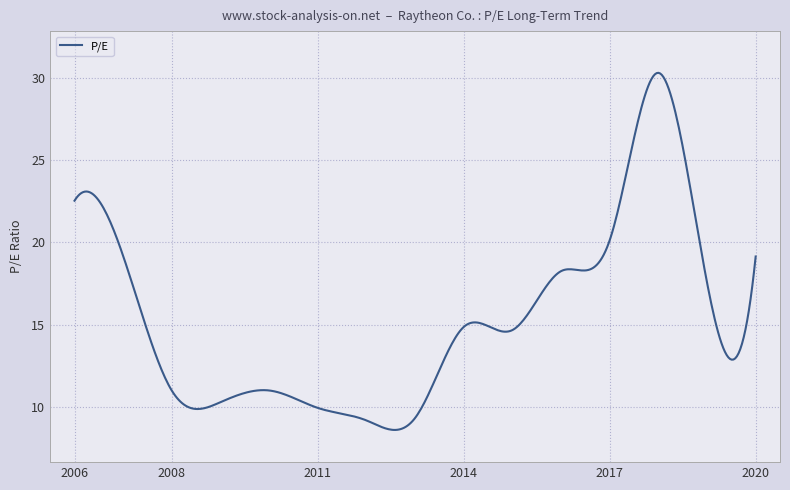

What is the greatest value displayed?

30.3